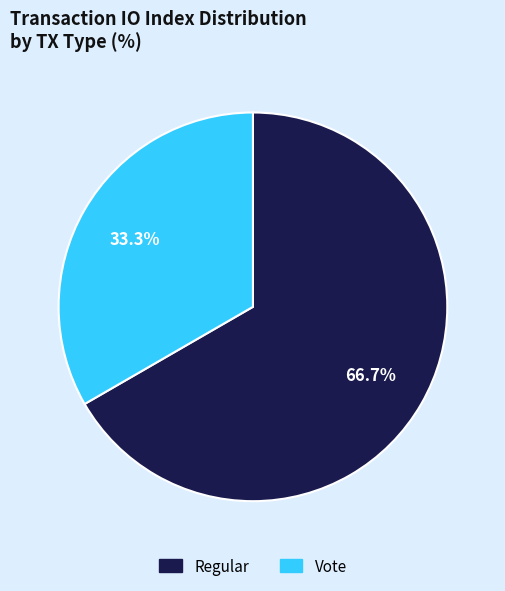

Is there a majority slice in this chart?

Yes